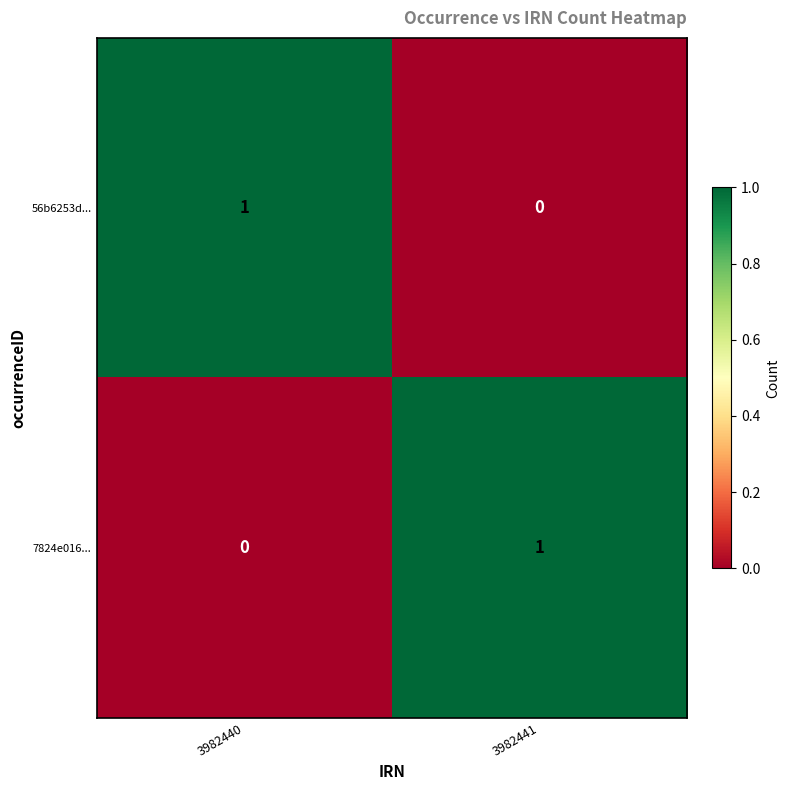

How many series are shown in this chart?

2